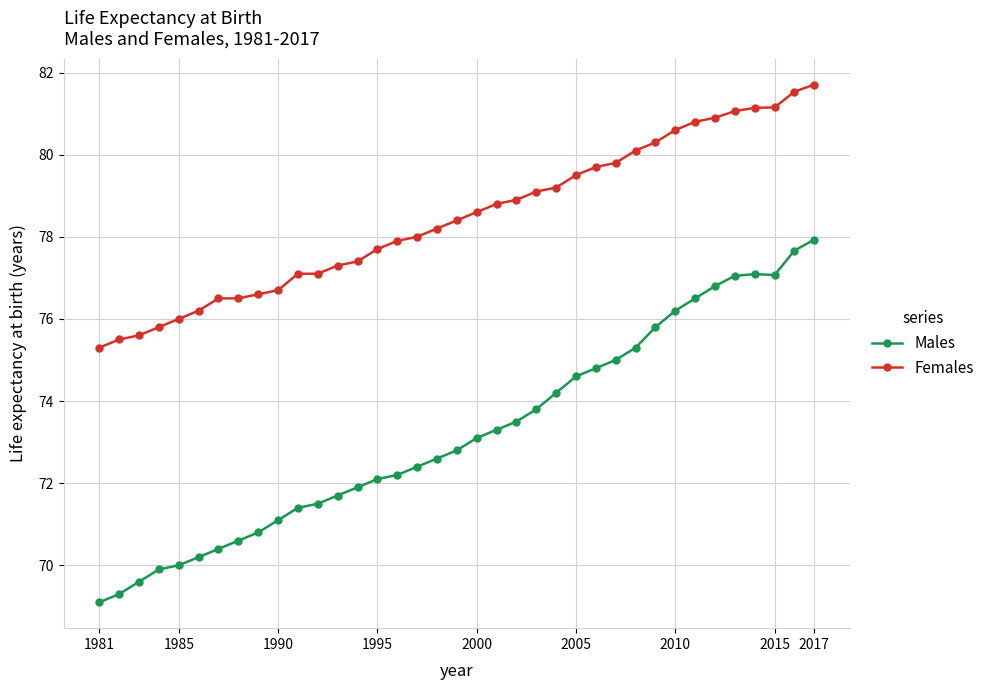

Does the chart display data point markers on the line(s)?

Yes